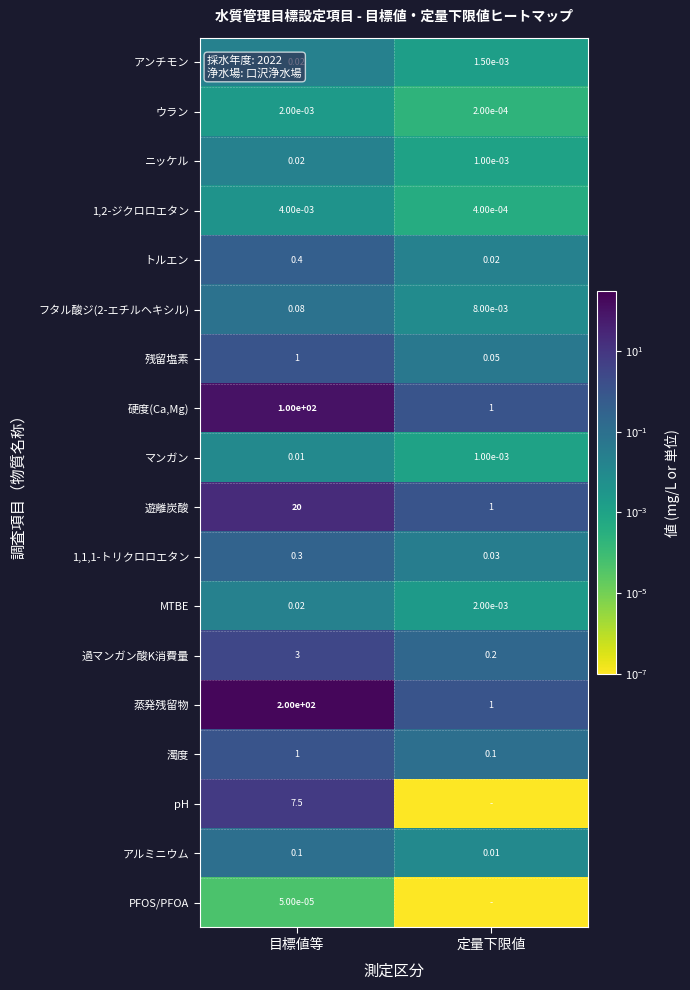

At which label is MTBE closest to 0?

定量下限値